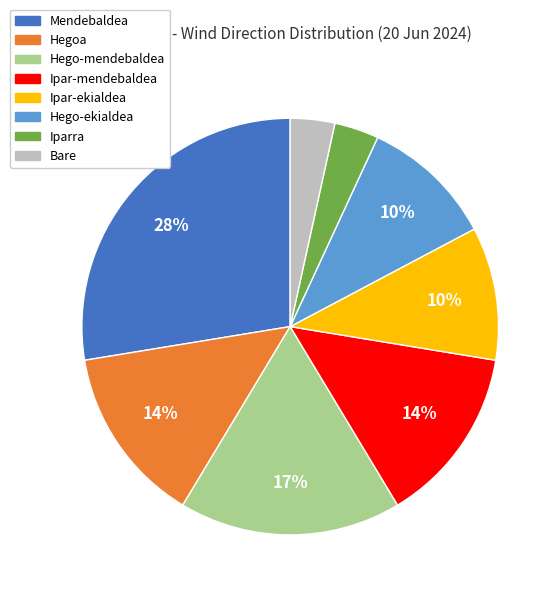

Which has a higher value, Hegoa or Ipar-ekialdea?

Hegoa